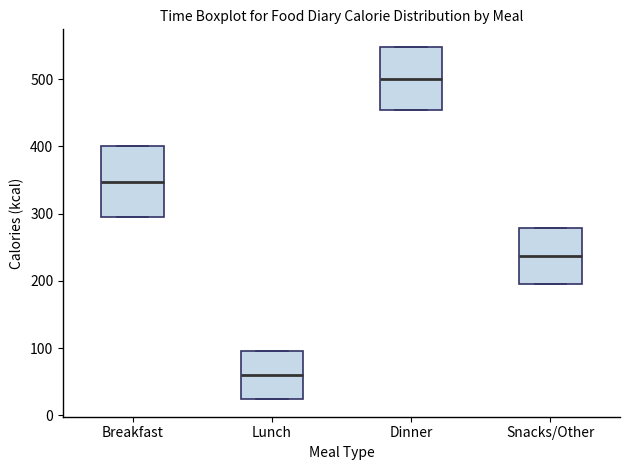

Which box has the highest median line?

Dinner